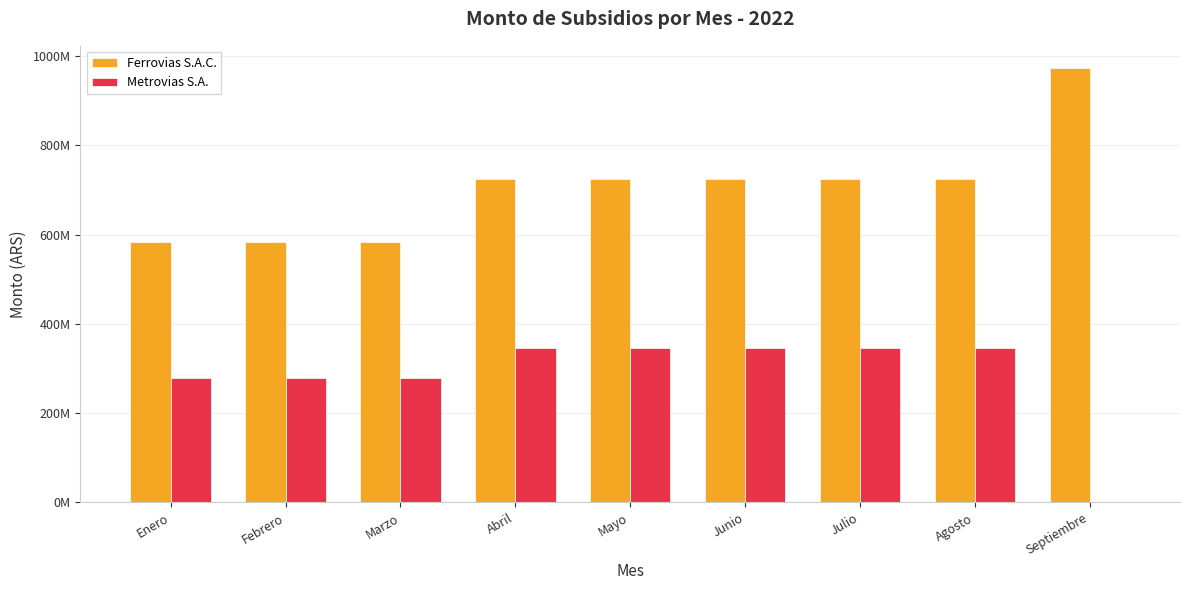

What is the minimum value for Ferrovias S.A.C.?

584093173